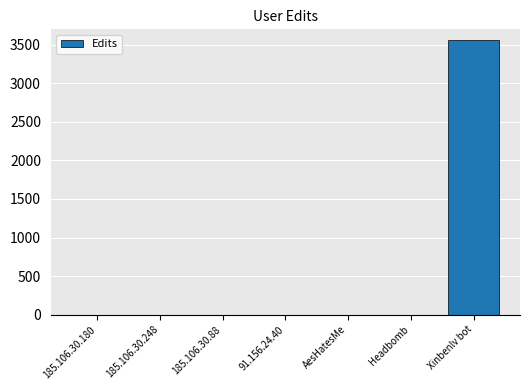

Are the bars grouped side by side (vs. stacked)?

No